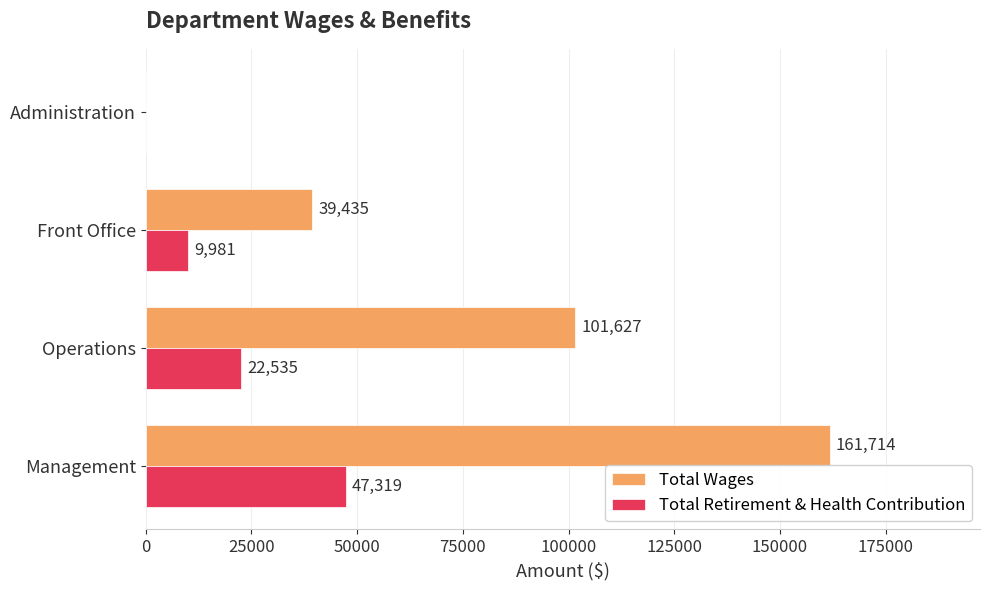

What is the approximate value of Total Wages at Operations?

101627